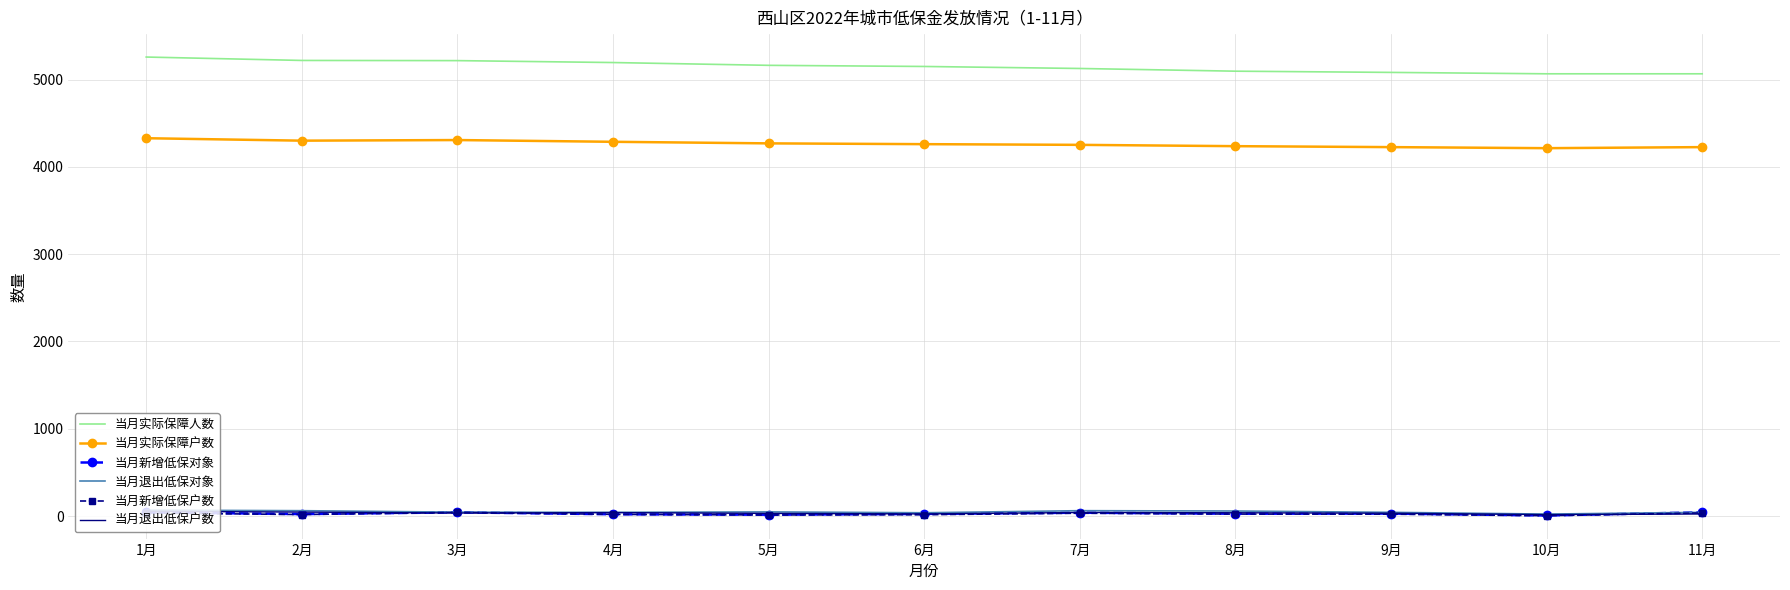

Is the value of 当月实际保障户数 at 5月 greater than the value of 当月新增低保户数 at 8月?

Yes